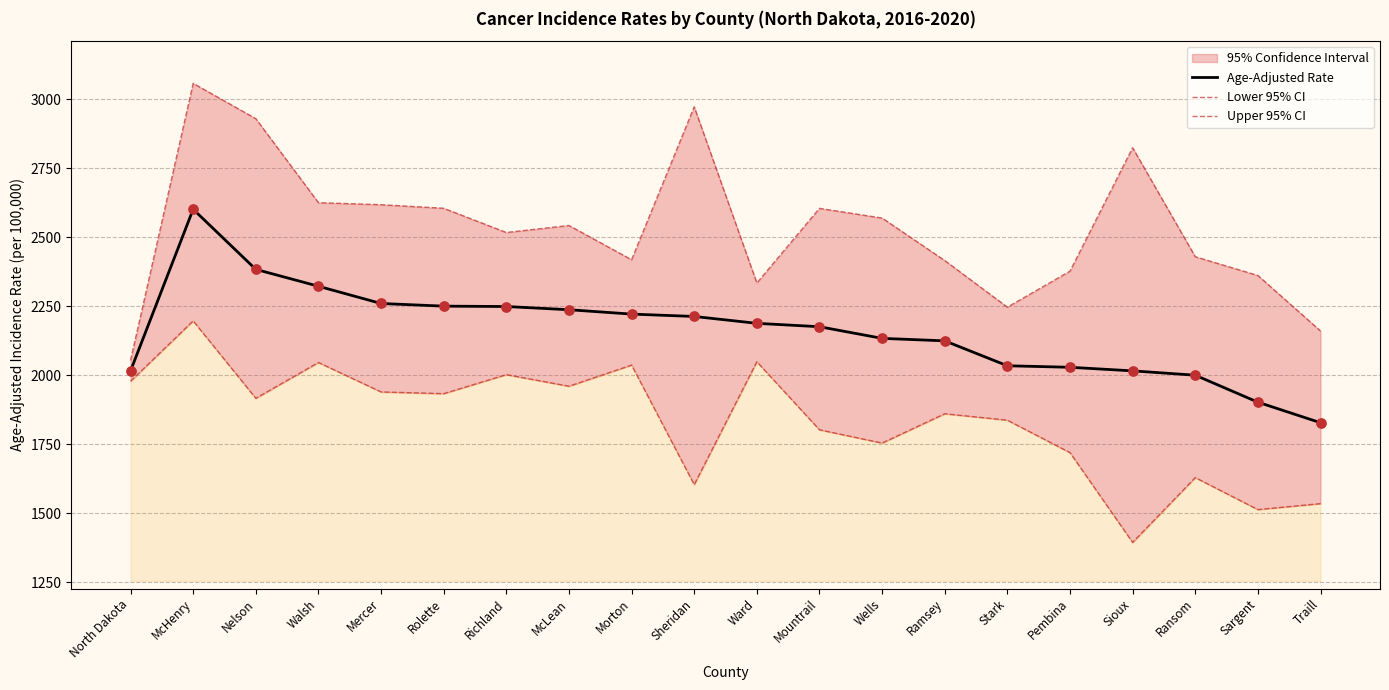

Which series contains the highest Y value?

Upper 95% CI